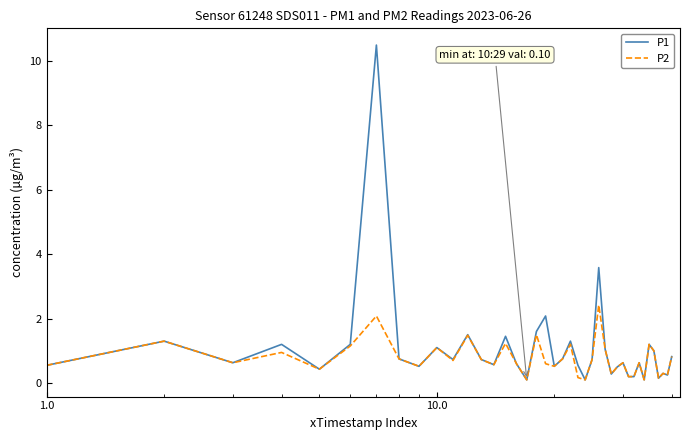

What is the greatest value displayed?

10.5